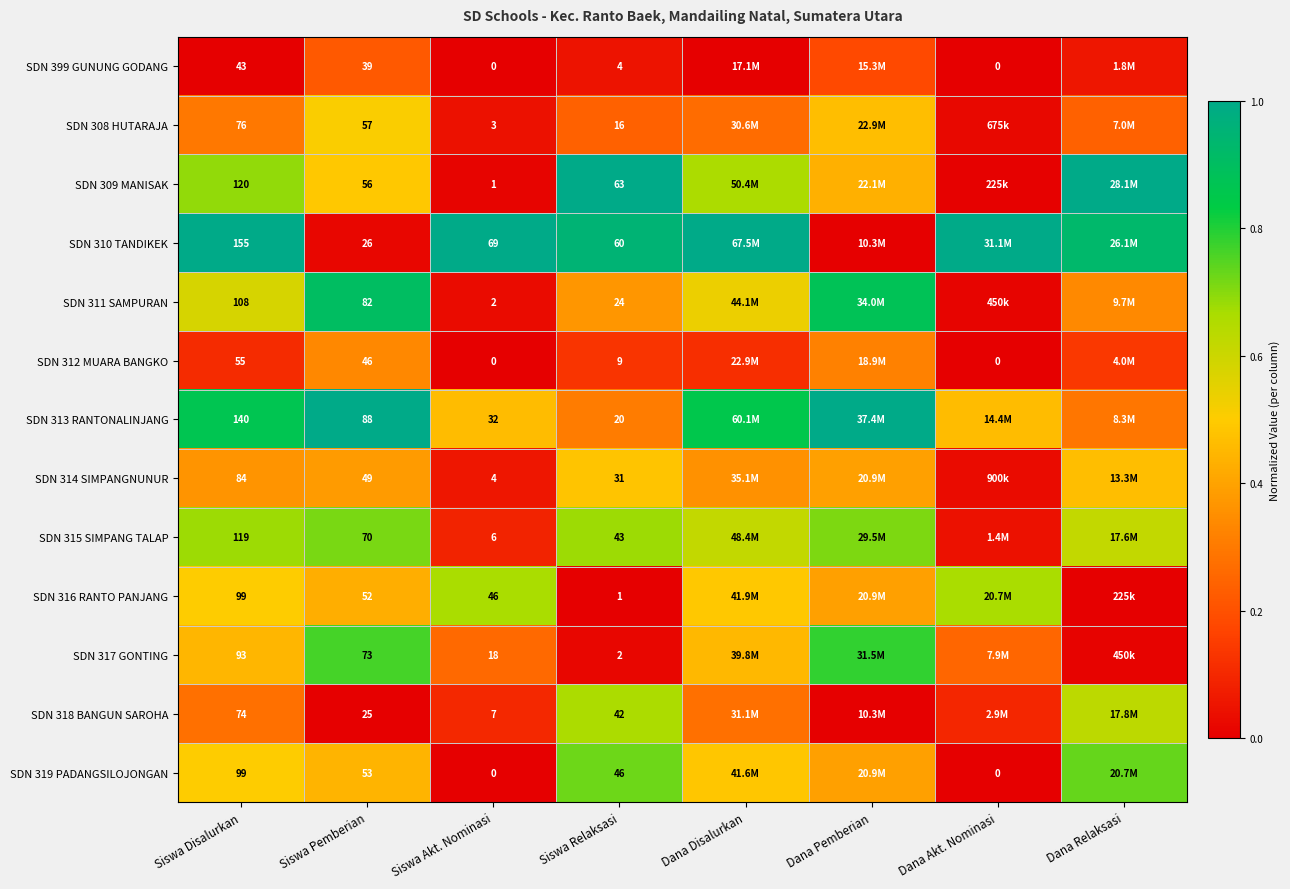

The SDN 313 RANTONALINJANG series shows 0.1 at Dana Akt. Nominasi. True or false?

False